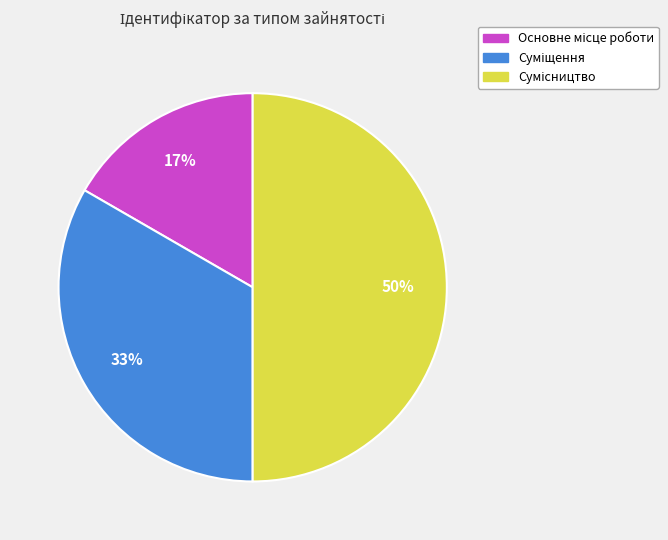

To the nearest percent, what is the average slice percentage?

33%